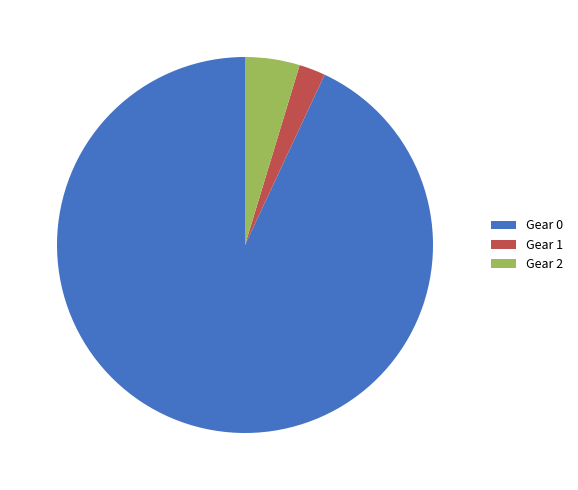

The Gear 0 slice represents 81% of the pie. True or false?

False